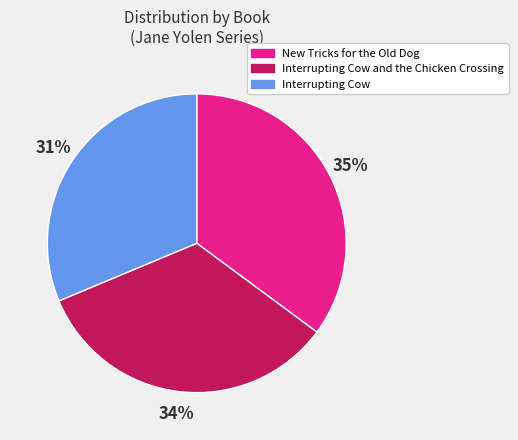

To the nearest percent, what is the difference between the largest and smallest slice percentages?

4%